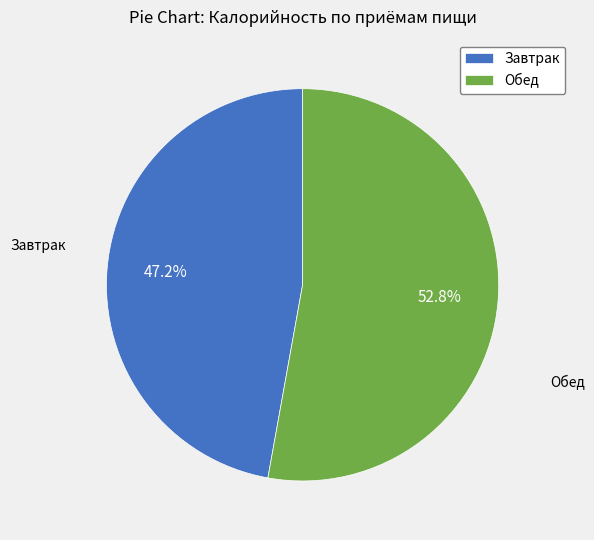

To the nearest percent, what is the average slice percentage?

50%